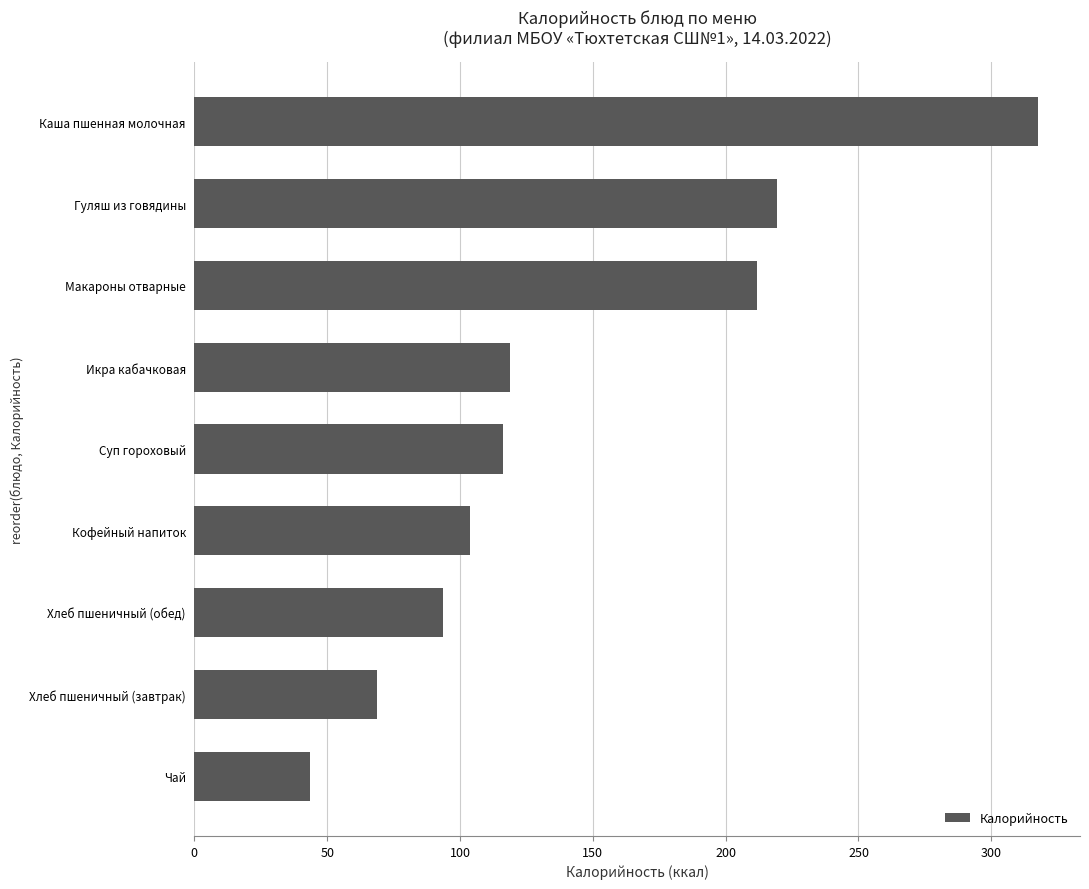

True or false: the data shows 116.0 at Суп гороховый.

True